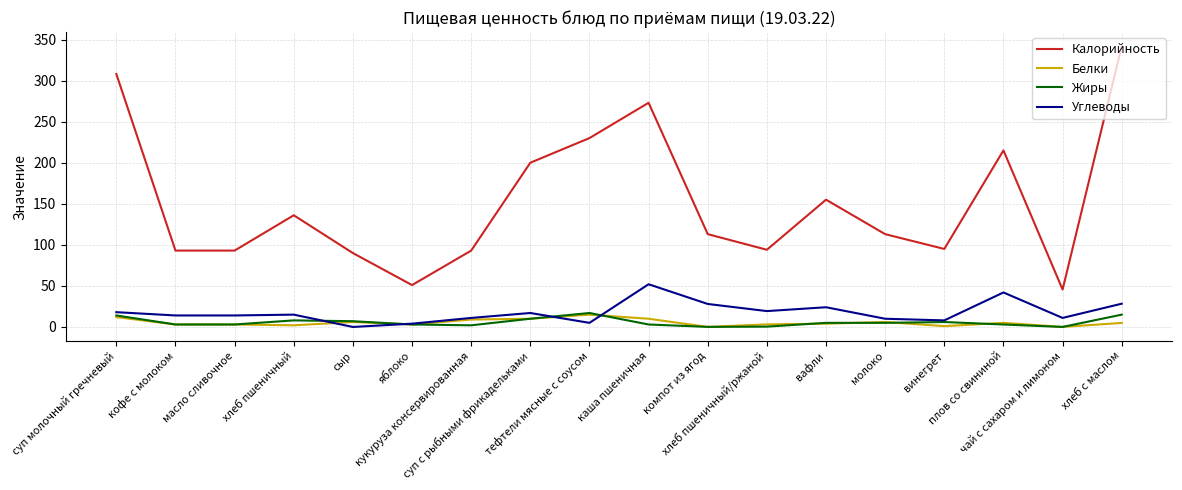

True or false: Калорийность and Жиры intersect in this chart.

False